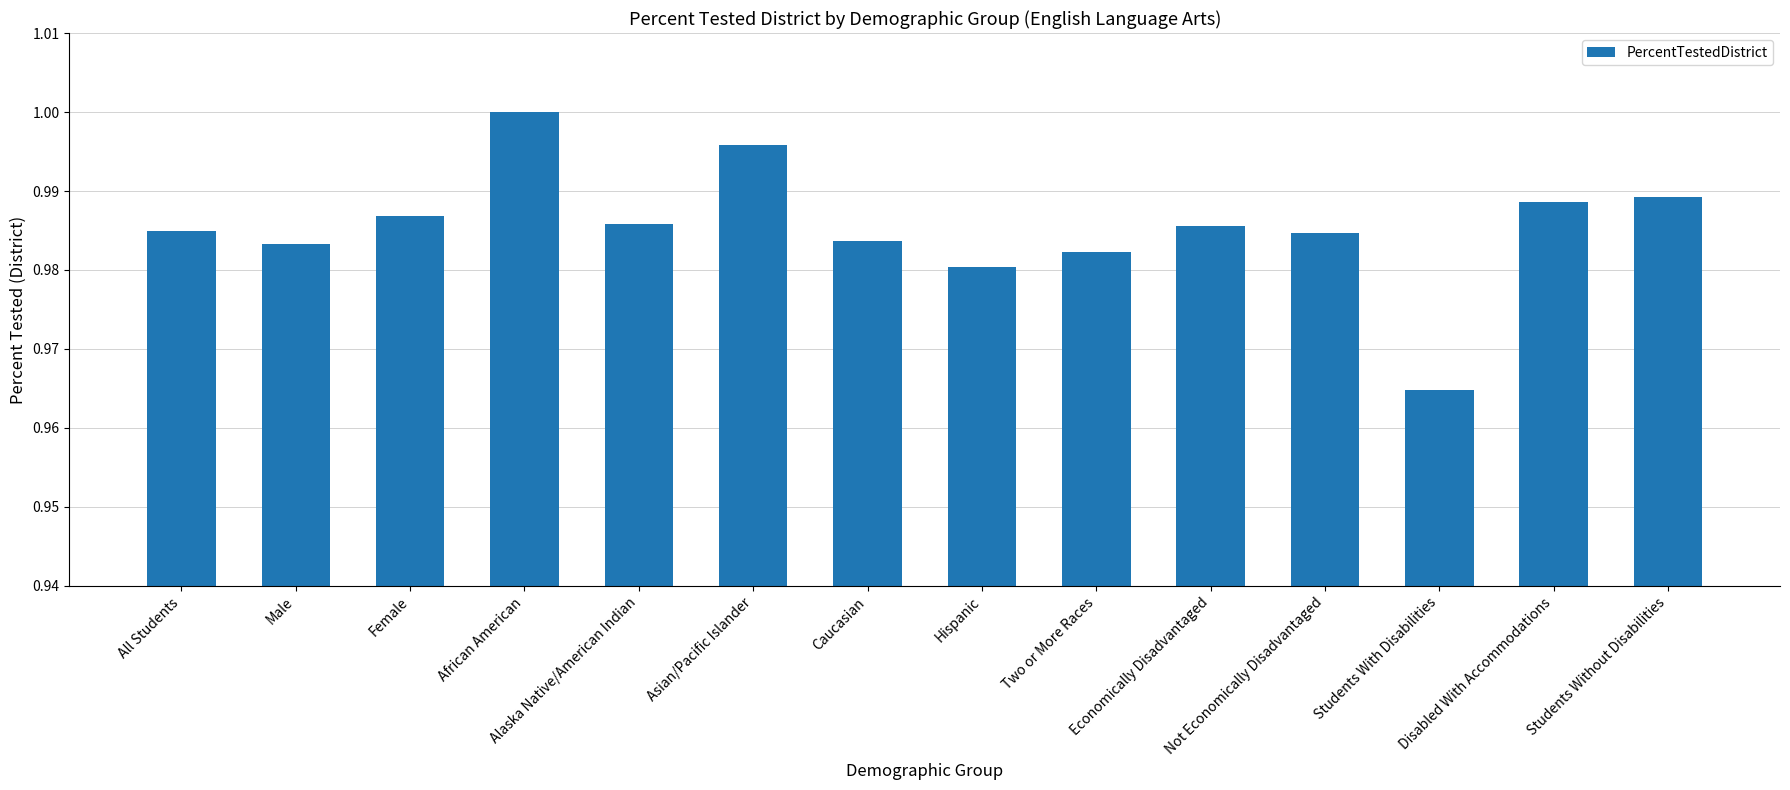

What is the sum of all values?

13.8